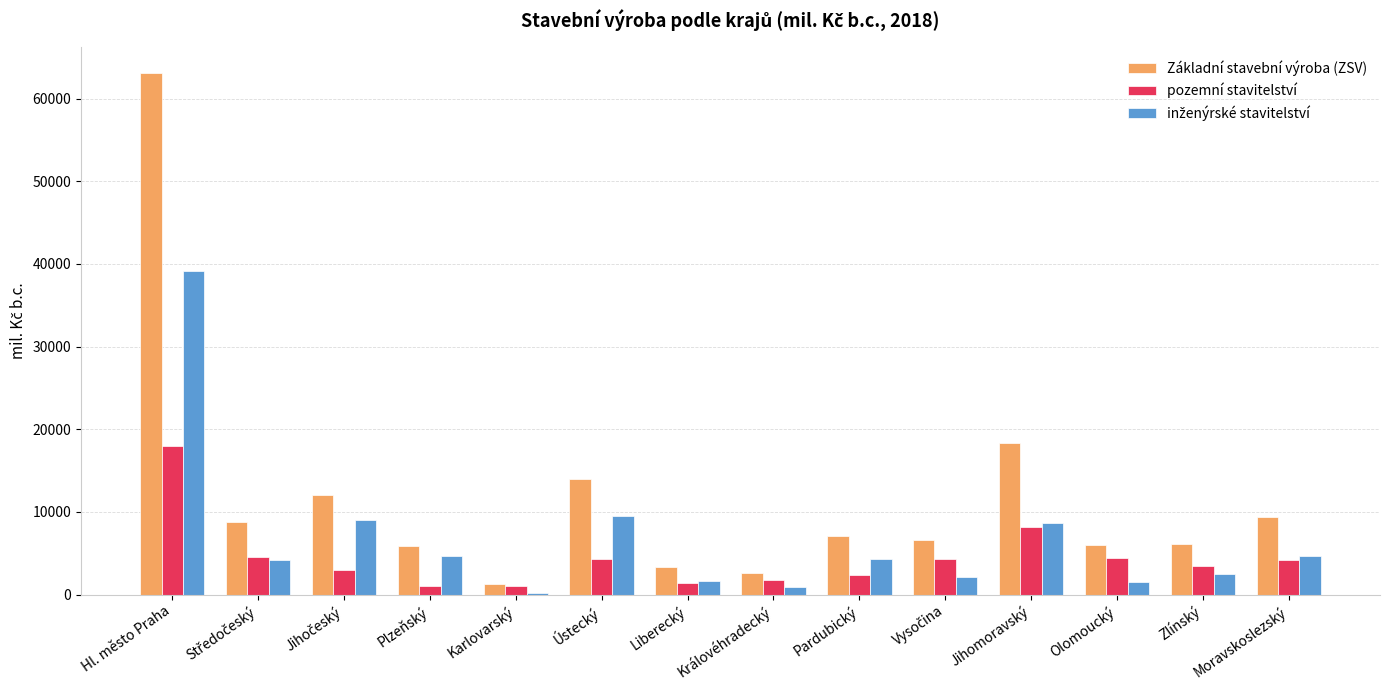

What is the maximum value shown in the chart?

63052